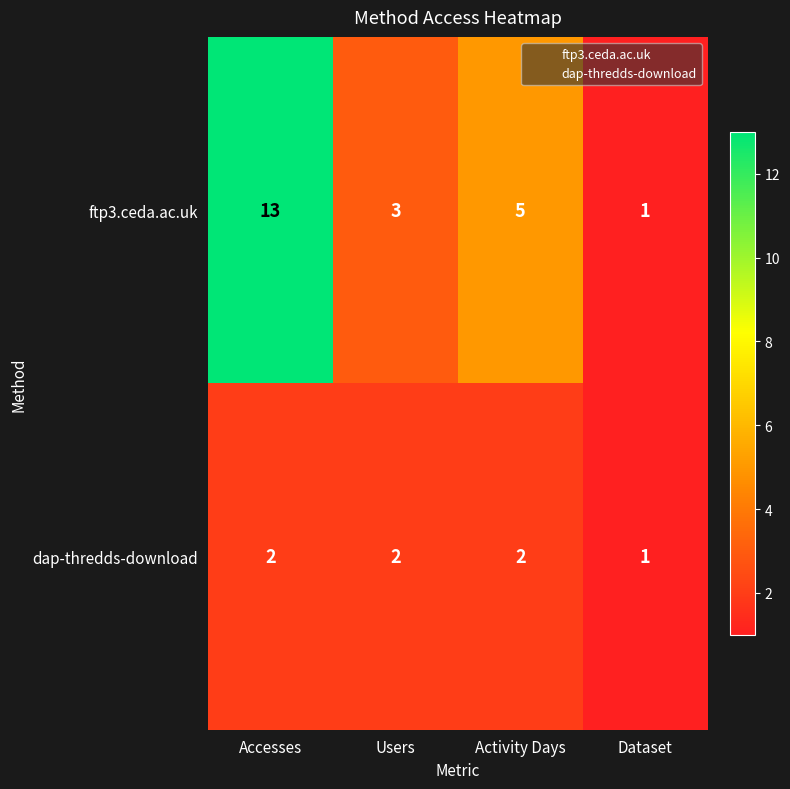

Reading left to right, transcribe all the data shown in this chart.

ftp3.ceda.ac.uk: Accesses=13	Users=3	Activity Days=5	Dataset=1
dap-thredds-download: Accesses=2	Users=2	Activity Days=2	Dataset=1